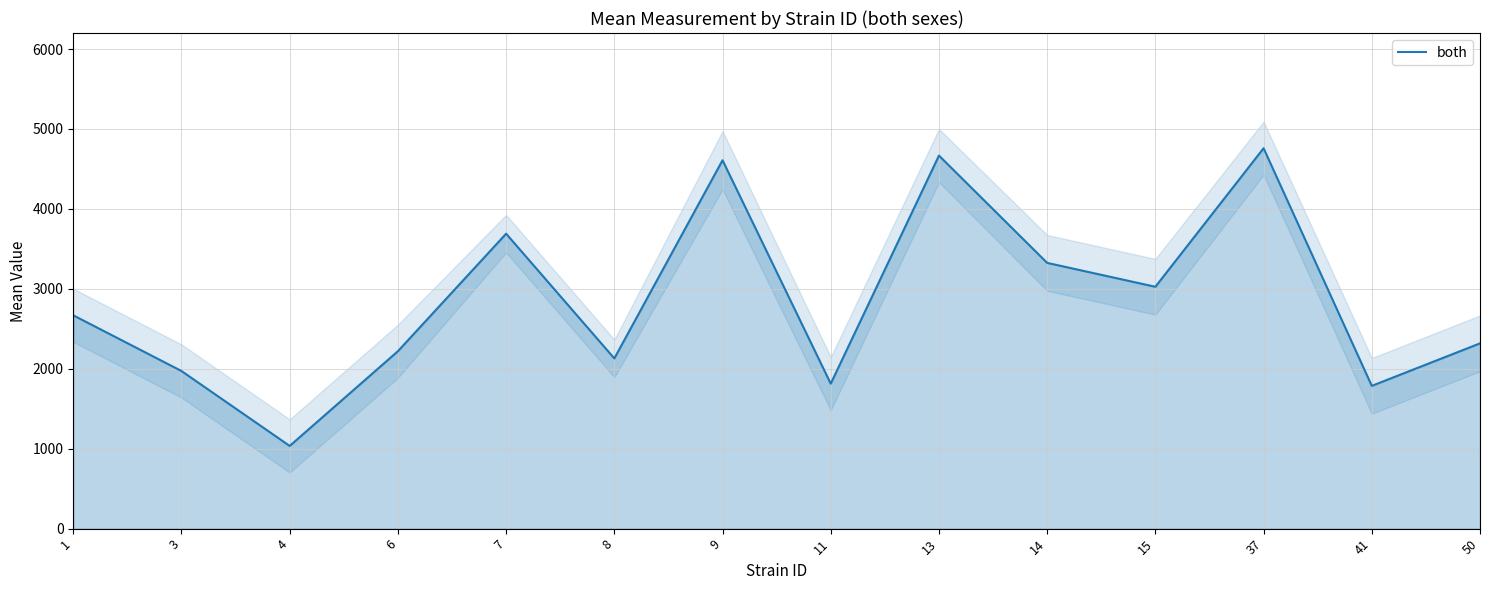

What is the maximum value shown in the chart?

4758.7